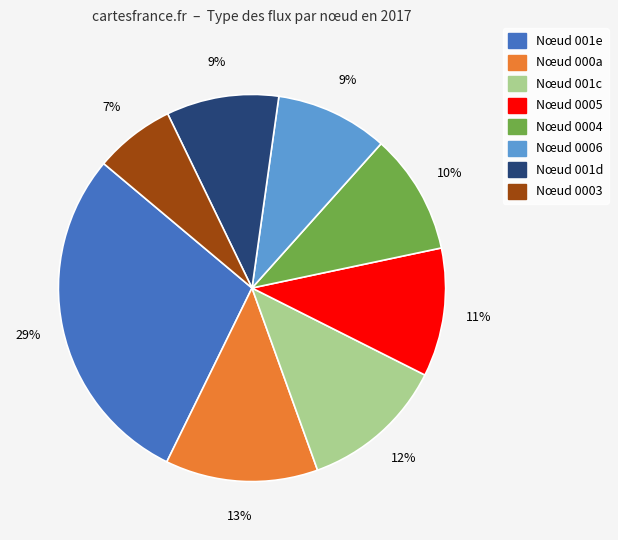

Does any single category account for the majority?

No